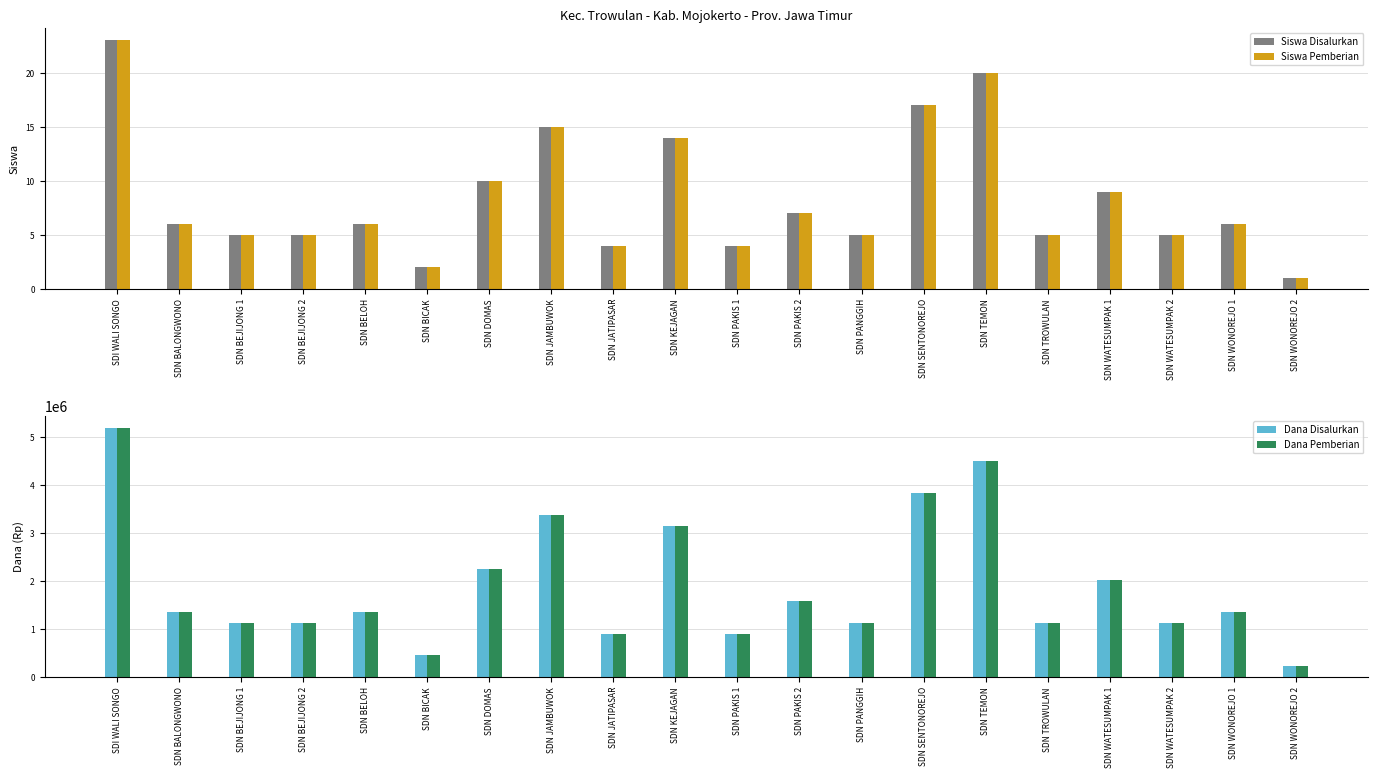

What position from the left is SDN KEJAGAN?

10